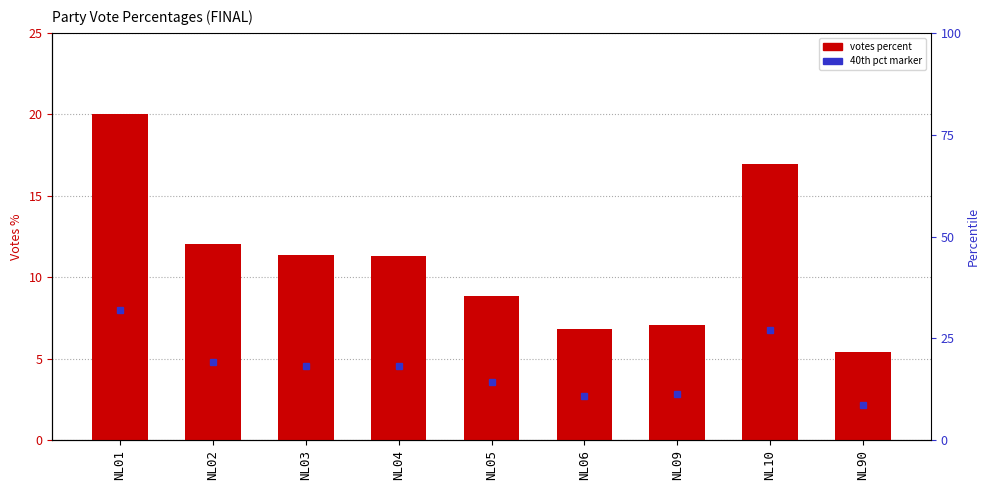

The value at NL09 is 7.1. True or false?

True